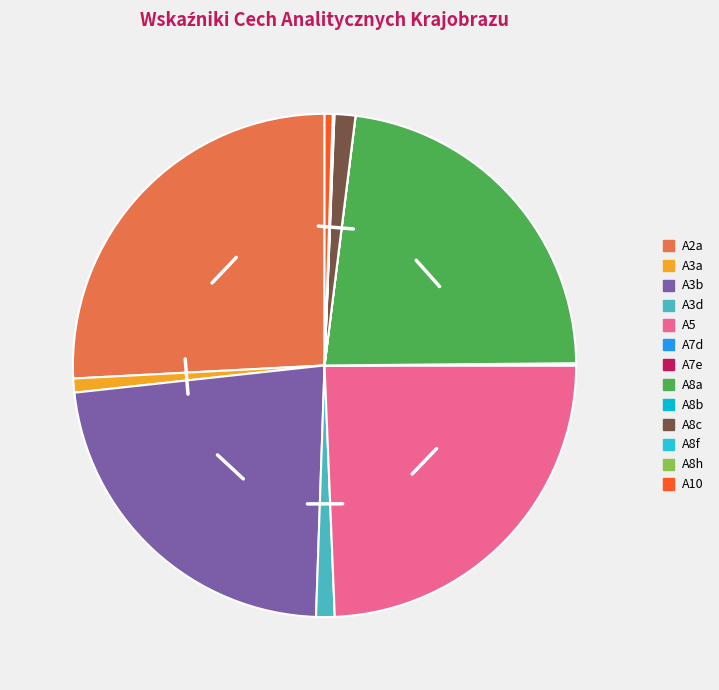

What is the change in value from A3d to A8b?

-4.9